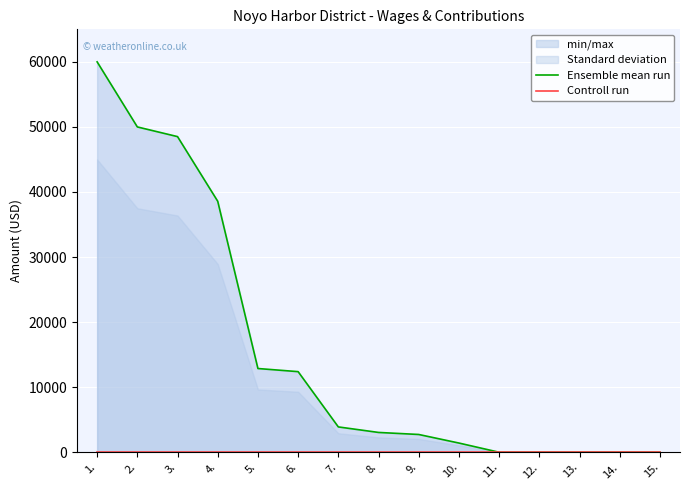

Rank the series by their maximum value, from lowest to highest.

Controll run, Ensemble mean run